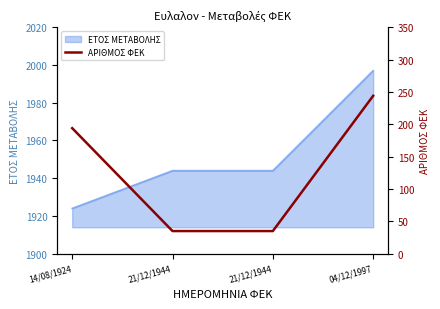

What is the smallest value displayed?

35